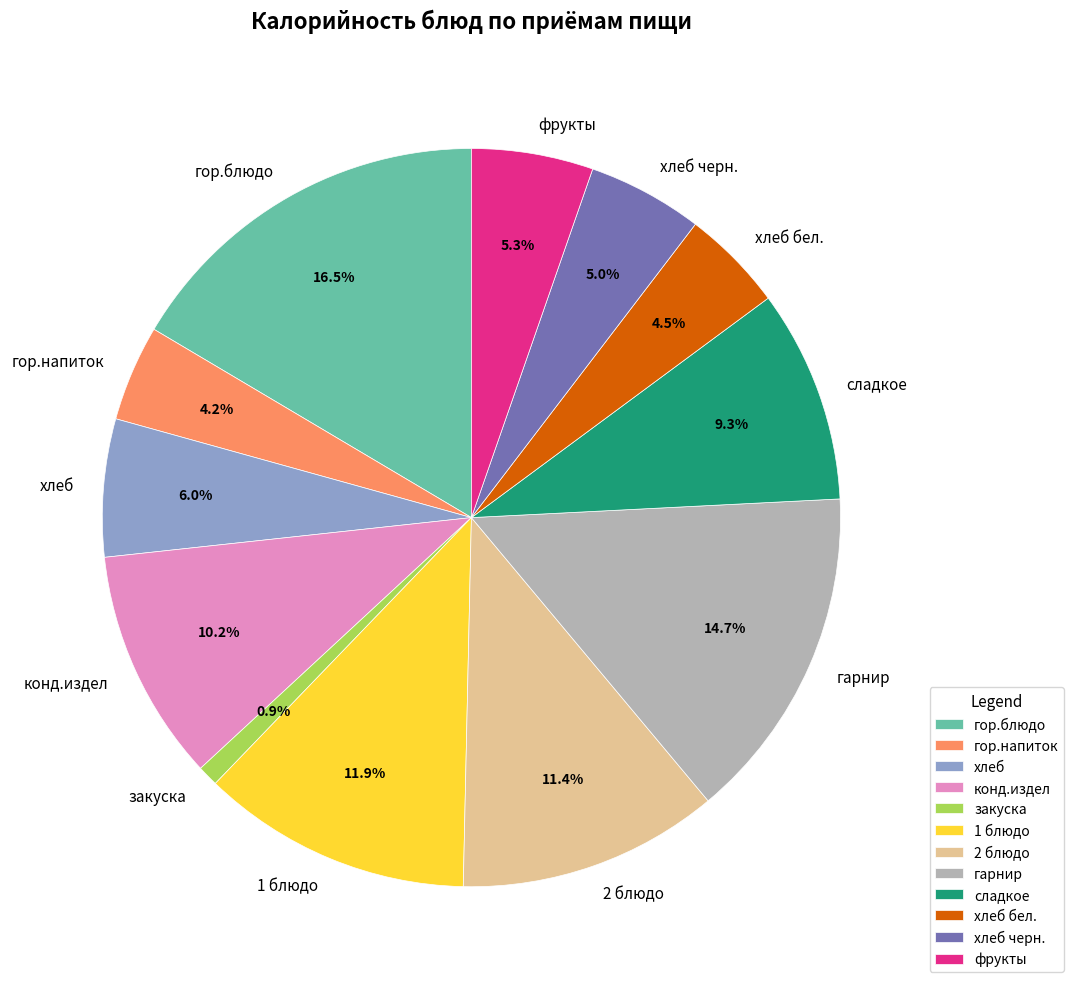

How many segments does this pie chart have?

12